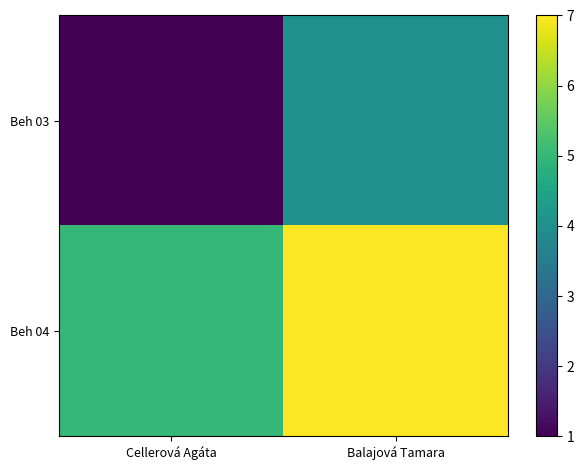

Count the number of categories in the chart.

2